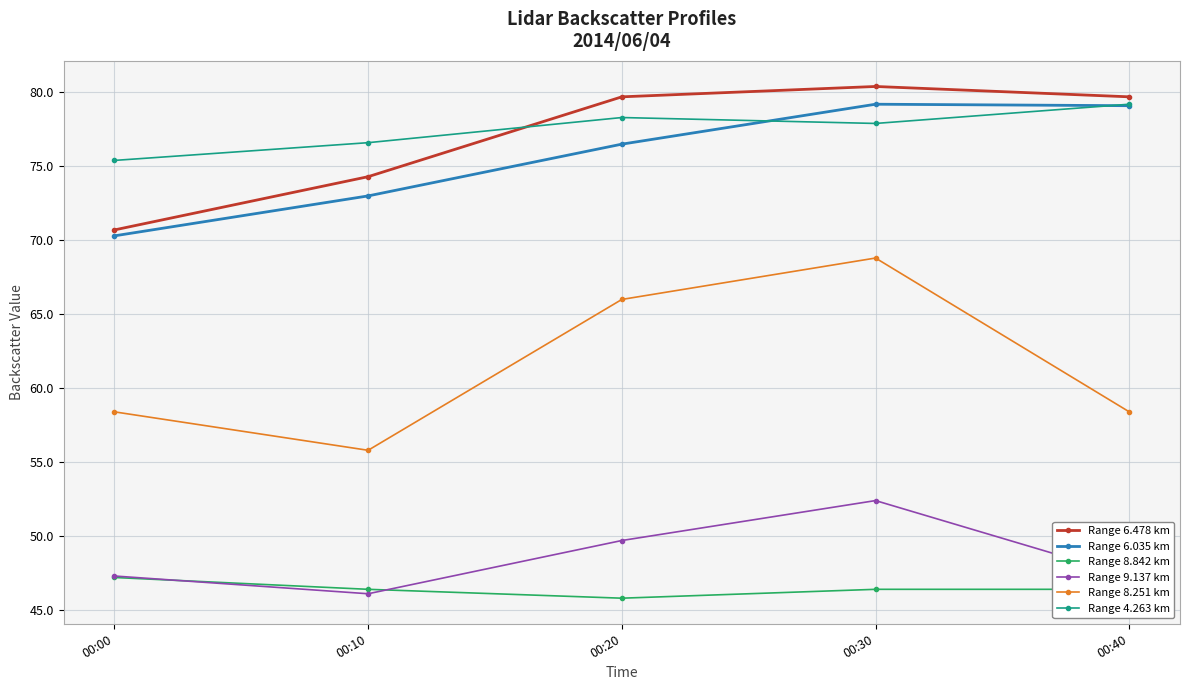

True or false: Range 6.478 km has a value of 79.7 at 00:40.

True